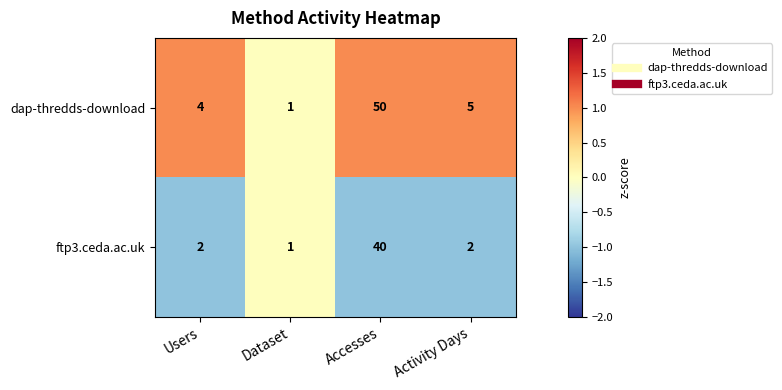

What is the sum of the dap-thredds-download values at Accesses and Activity Days?

55